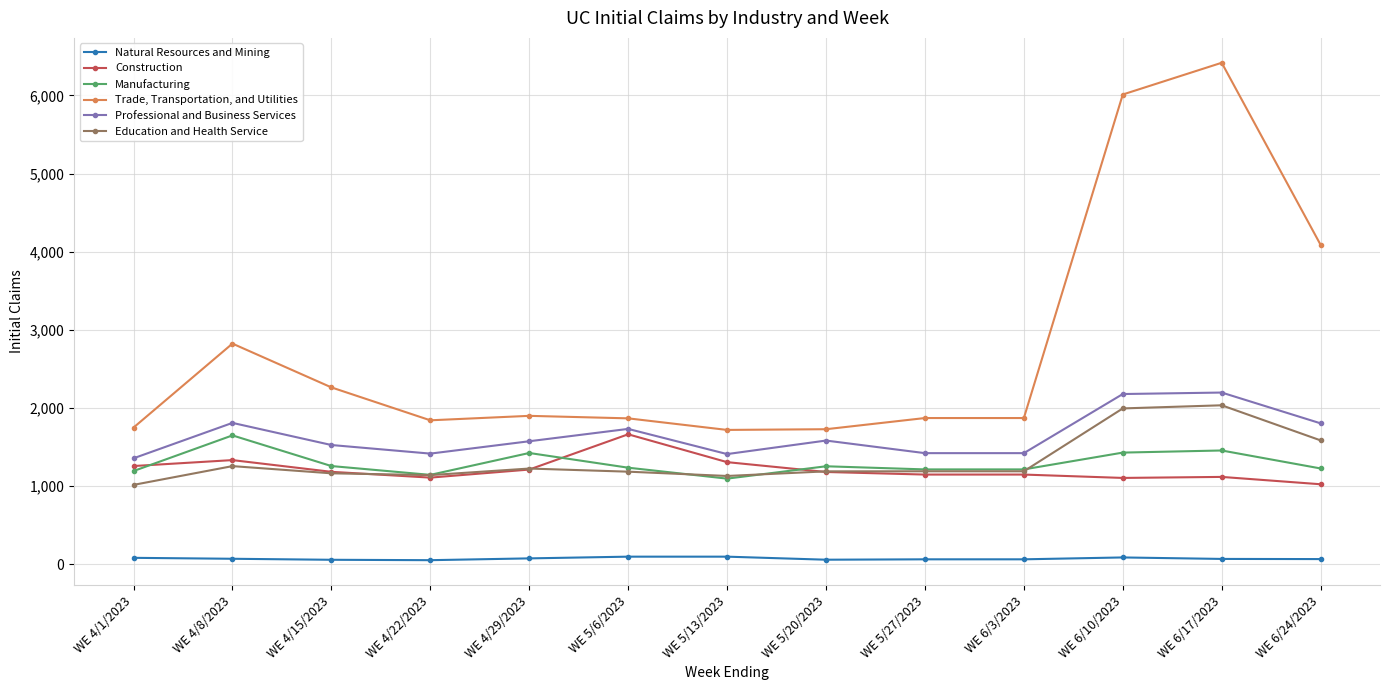

True or false: Education and Health Service and Natural Resources and Mining cross at least once.

False